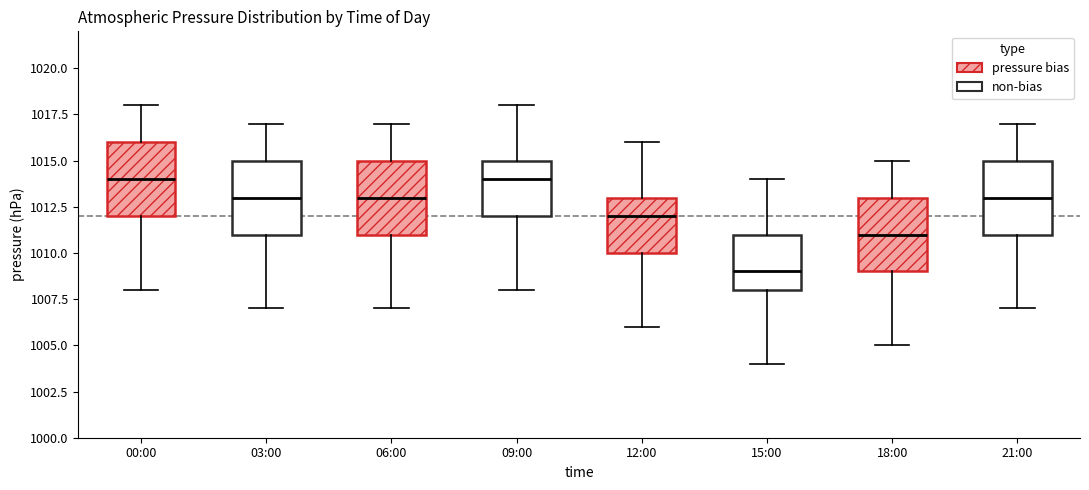

Reading left to right, transcribe this box plot: for each box, give where its median line is, the range the box spans, and where its two whiskers end, as read against the y-axis. The values are not printed on the chart, so give them approximately, as read against the axis.

00:00: median 1014, box 1012 to 1016, whiskers 1008 to 1018
03:00: median 1013, box 1011 to 1015, whiskers 1007 to 1017
06:00: median 1013, box 1011 to 1015, whiskers 1007 to 1017
09:00: median 1014, box 1012 to 1015, whiskers 1008 to 1018
12:00: median 1012, box 1010 to 1013, whiskers 1006 to 1016
15:00: median 1009, box 1008 to 1011, whiskers 1004 to 1014
18:00: median 1011, box 1009 to 1013, whiskers 1005 to 1015
21:00: median 1013, box 1011 to 1015, whiskers 1007 to 1017